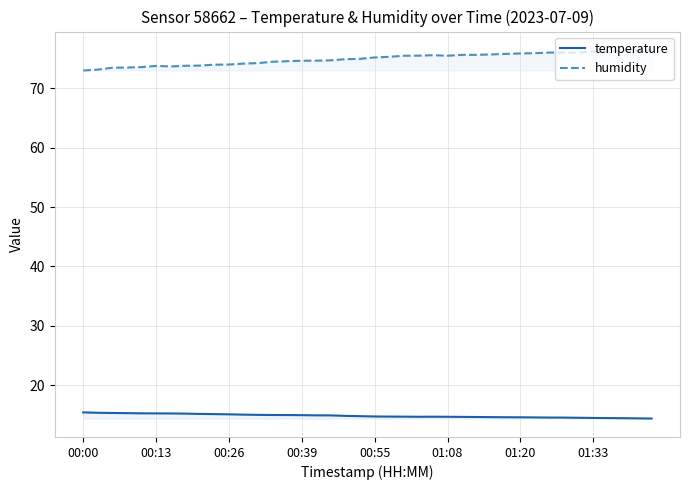

What is the average value of the temperature series?

14.8